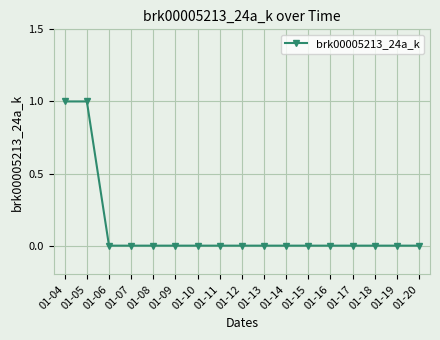

Reading left to right, list all the values displayed in this chart.

1	1	0	0	0	0	0	0	0	0	0	0	0	0	0	0	0